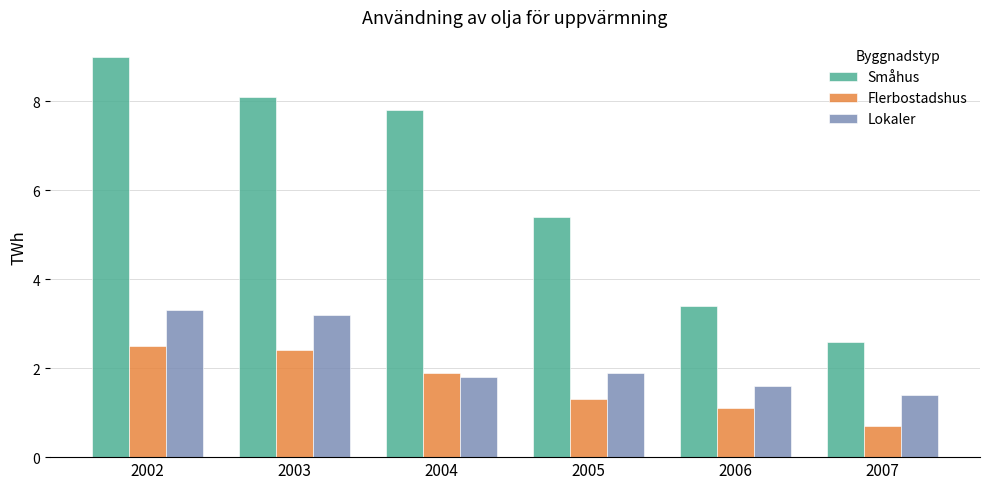

What are all the series names shown in the legend?

Småhus, Flerbostadshus, Lokaler